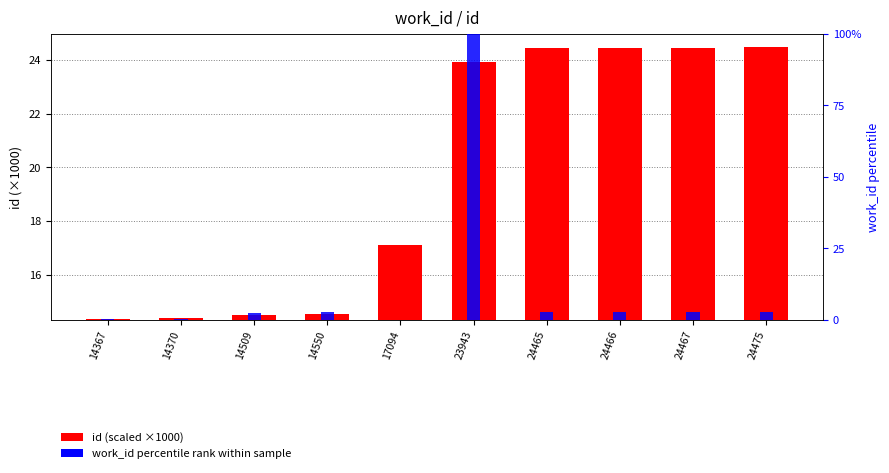

Which series has the largest range (max minus min)?

id (scaled)